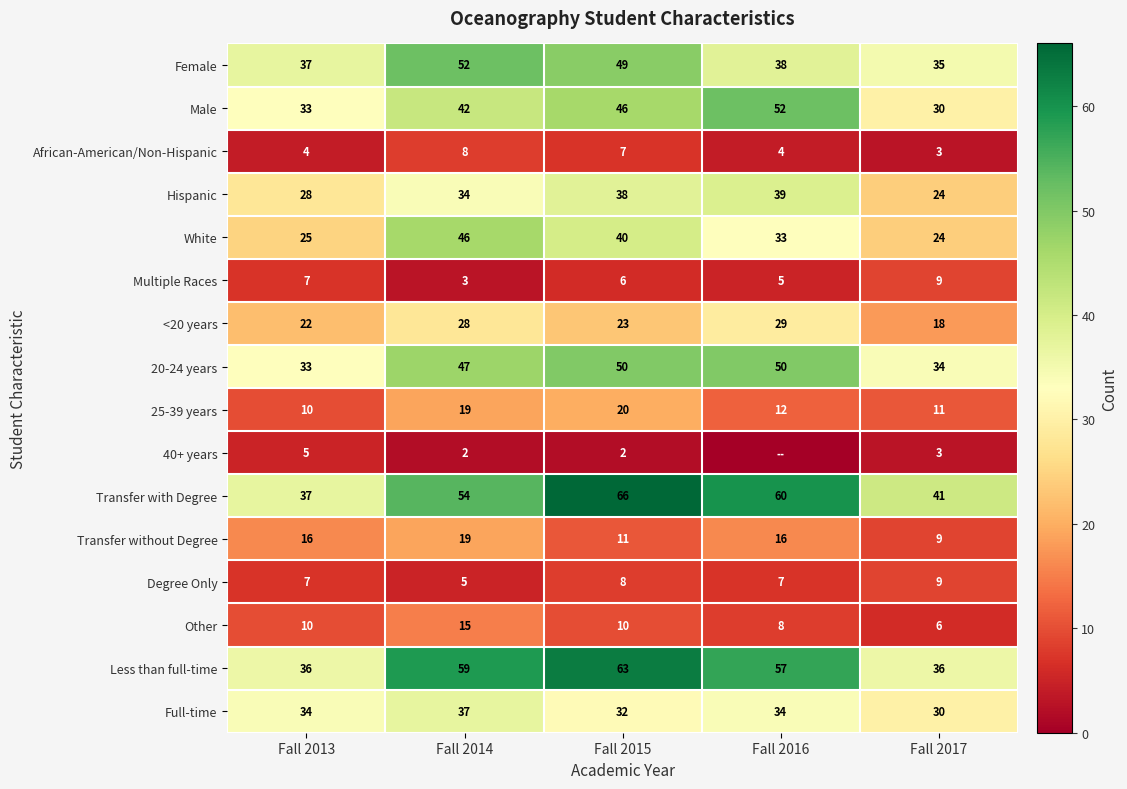

What is the difference between the maximum and minimum values in the Multiple Races series?

6